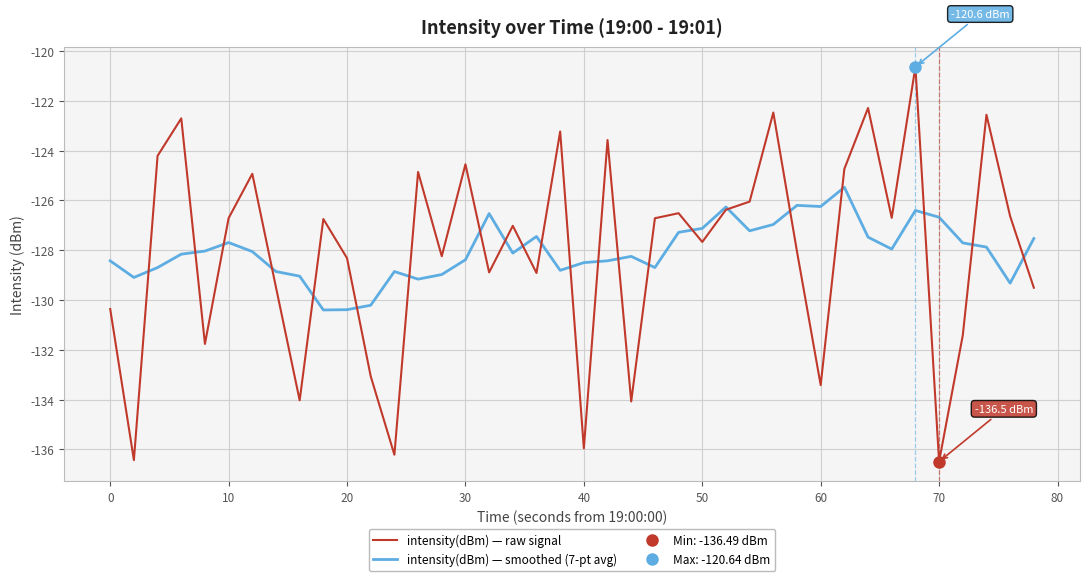

The value of intensity(dBm) — raw signal at 10 is -211.0. True or false?

False